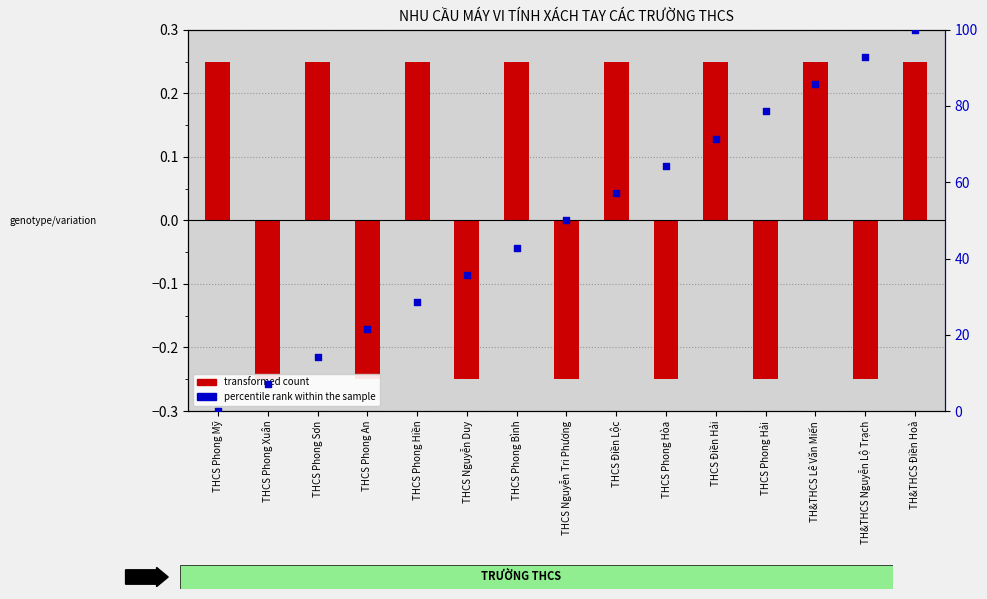

Which series reaches the minimum Y coordinate?

transformed count